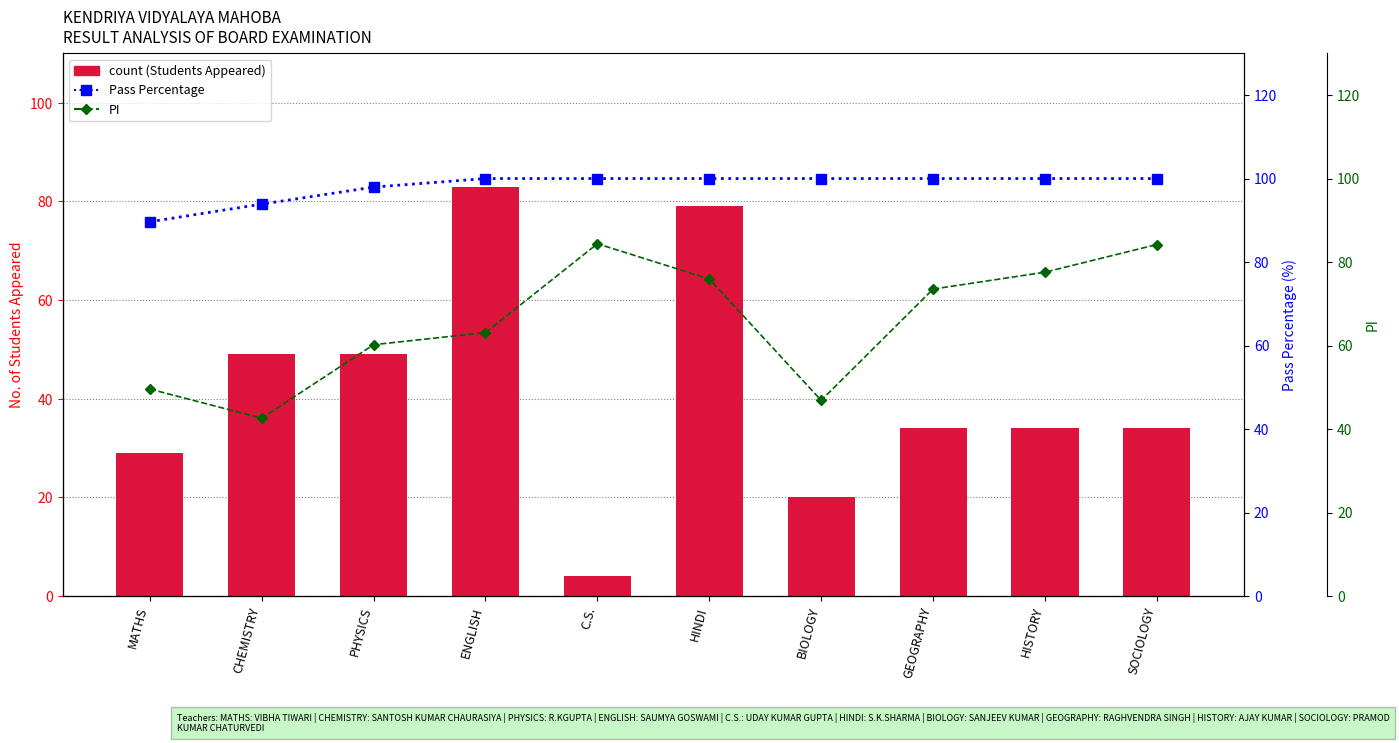

How many categories are shown in the chart?

10